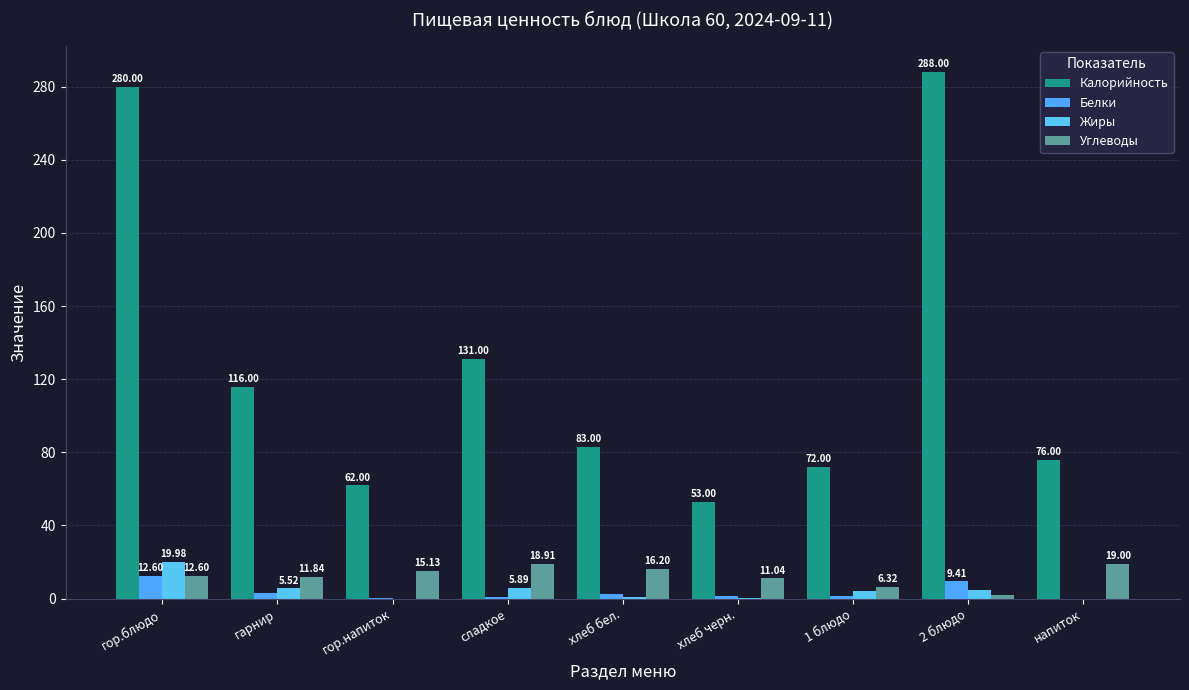

What is the label of the 6th bar from the left?

хлеб черн.